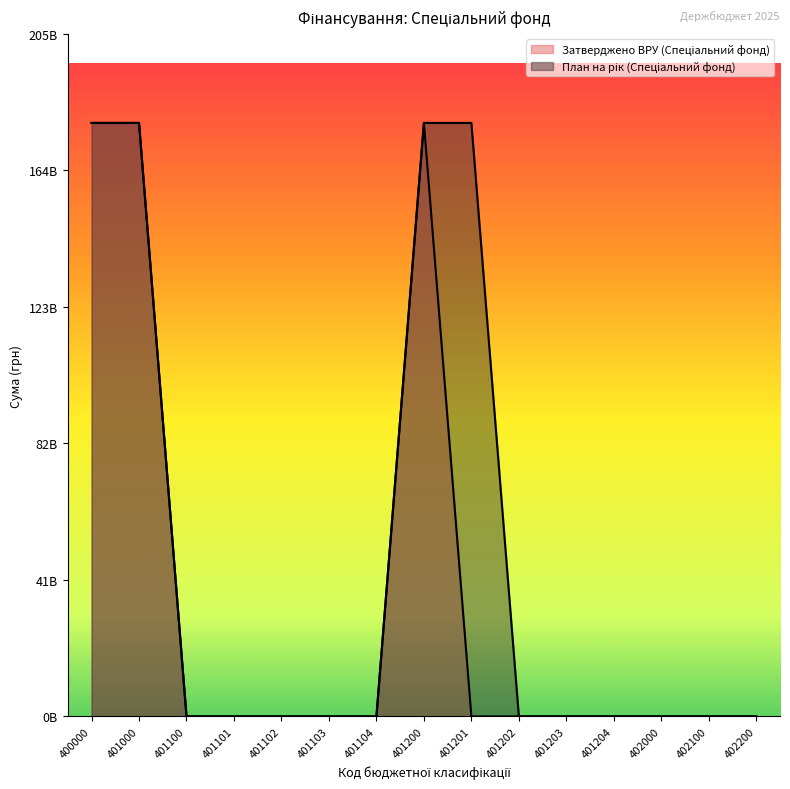

How many values in the План на рік (Спеціальний фонд) series exceed 0?

4